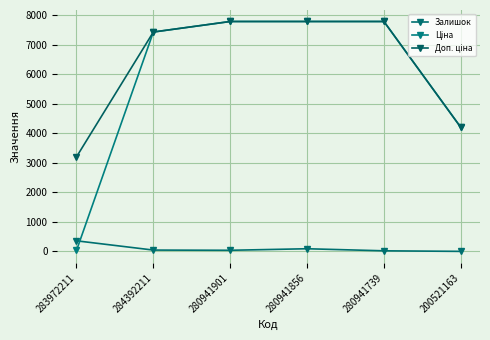

Where is Залишок nearest to the value 181?

280941856